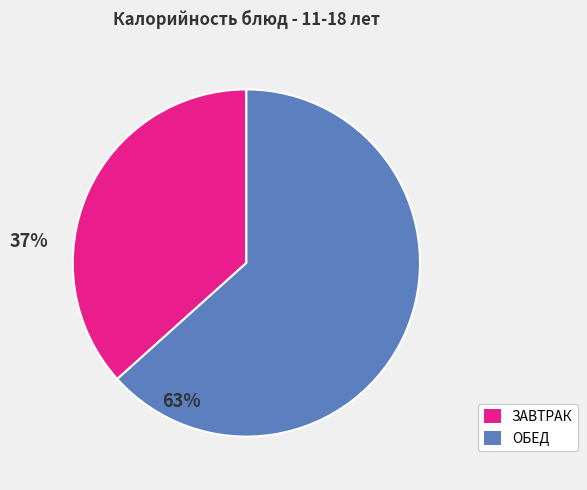

Combined, do ОБЕД and ЗАВТРАК account for over 50%?

Yes